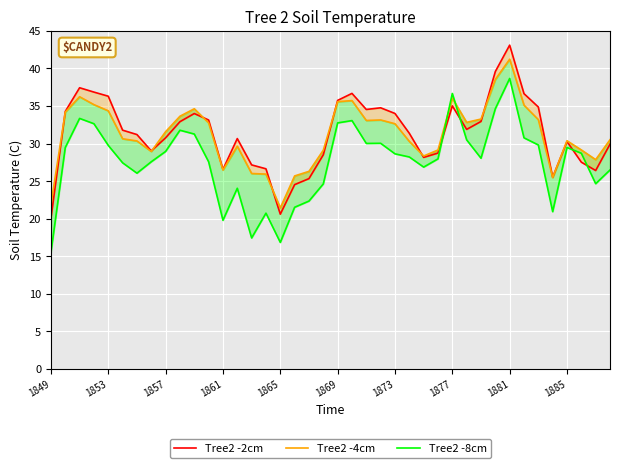

What is the smallest value displayed?

15.5